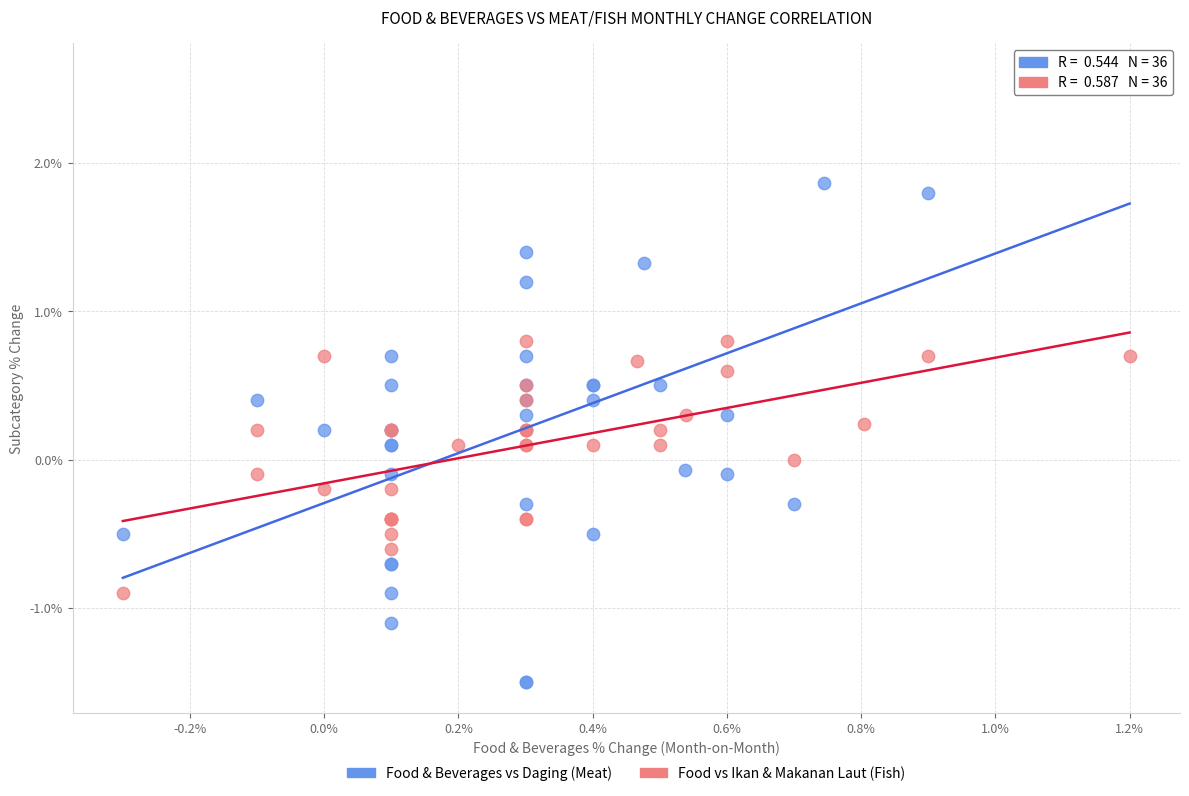

Which series has the widest spread of Y values?

Food & Beverages vs Daging (Meat)